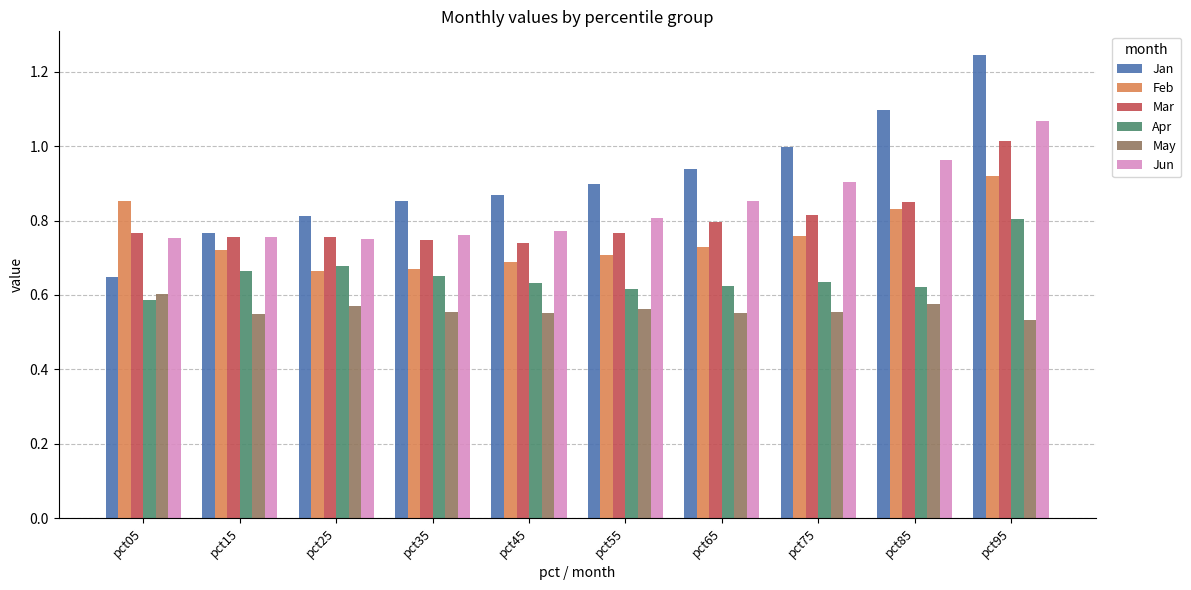

At which label does Apr reach its peak?

pct95